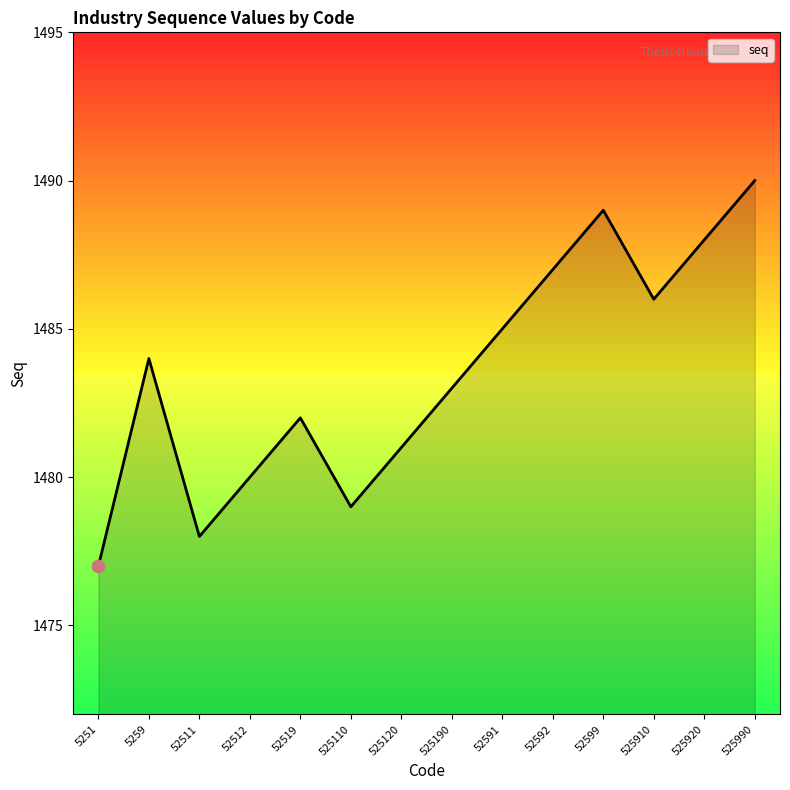

What is the change in value from 5251 to 5259?

+7